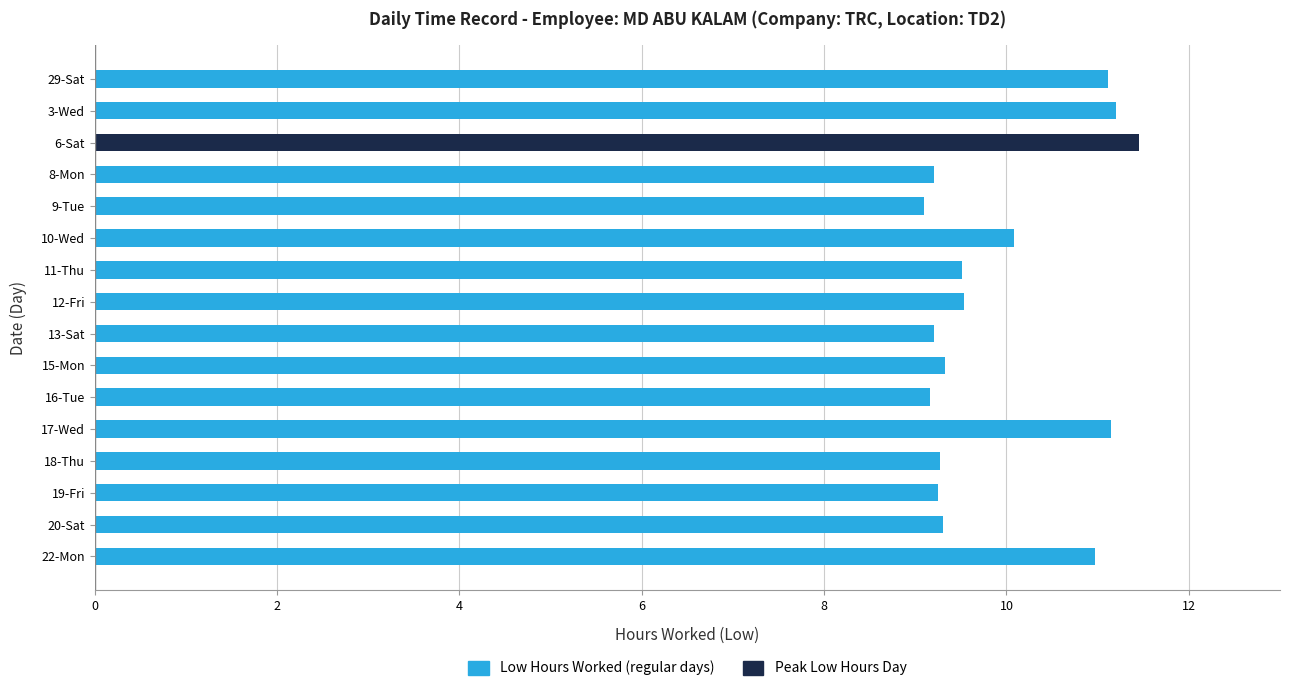

What is the minimum value shown in the chart?

9.1